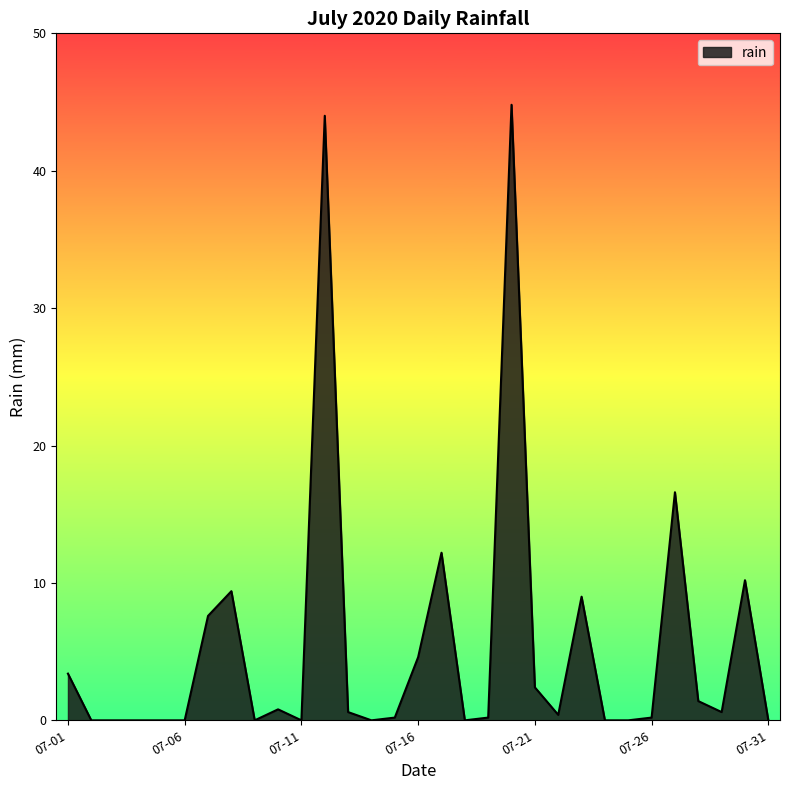

What is the difference between the maximum and minimum values?

44.8